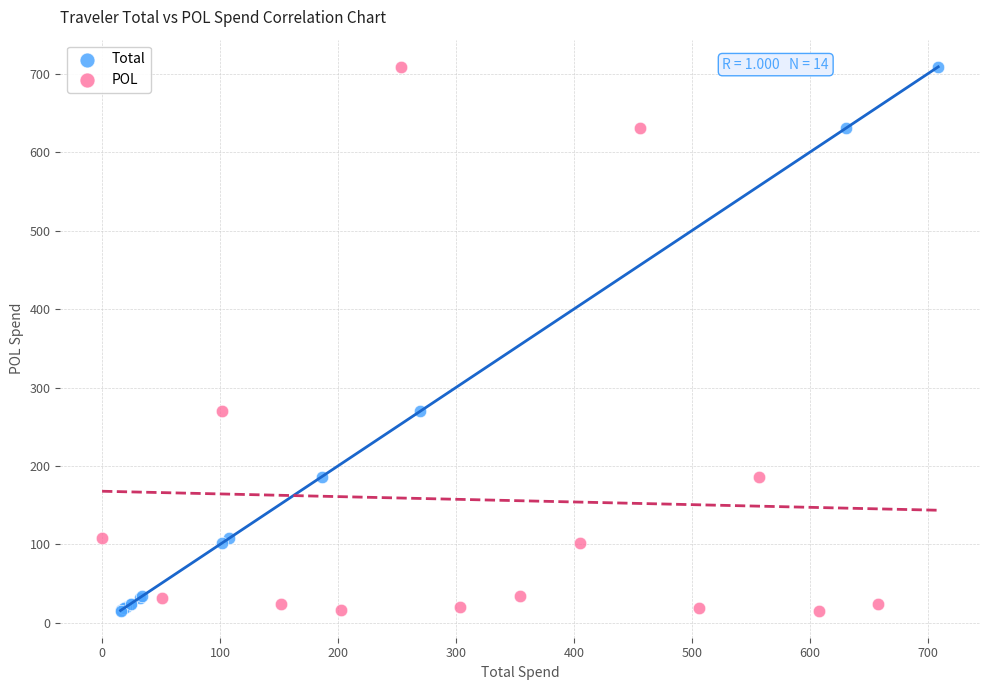

What are all the series names shown in the legend?

Total, POL